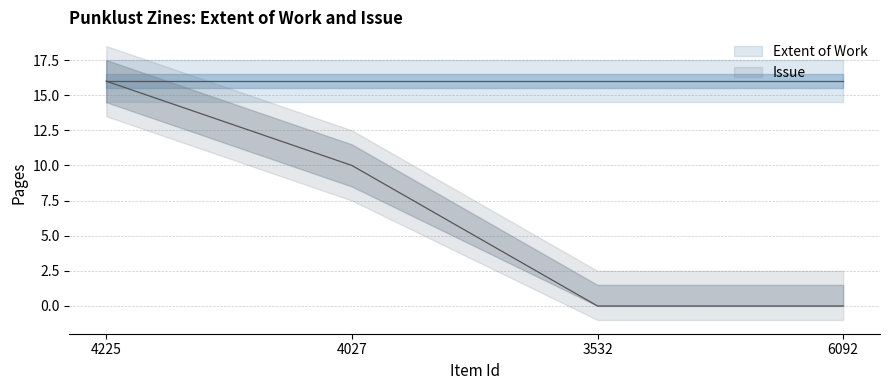

List the labels in order of value, largest first.

4225, 4027, 3532, 6092